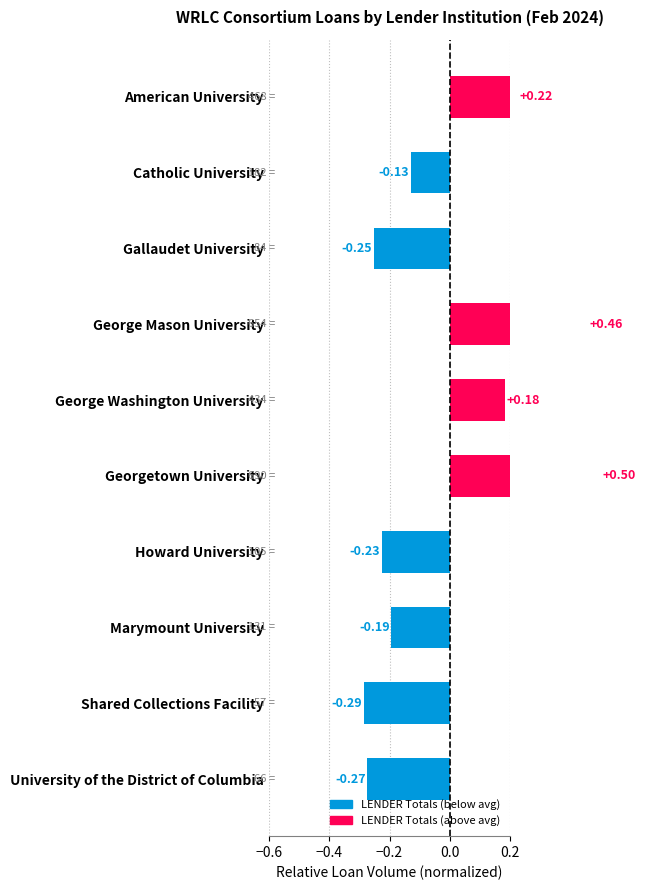

What is the change in value from Georgetown University to University of the District of Columbia?

-0.8